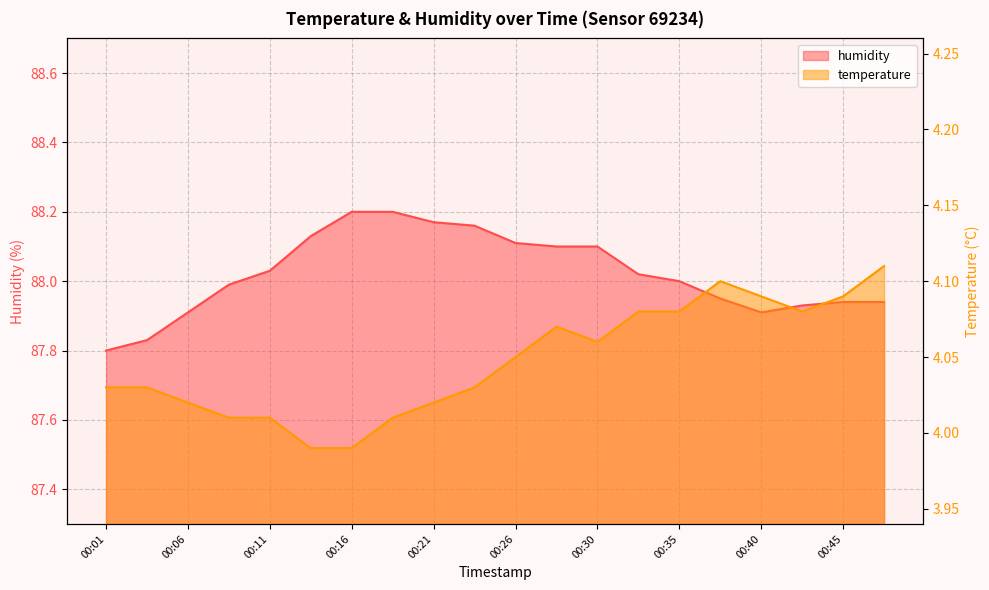

Rank the series at 00:13 from highest to lowest value.

humidity, temperature